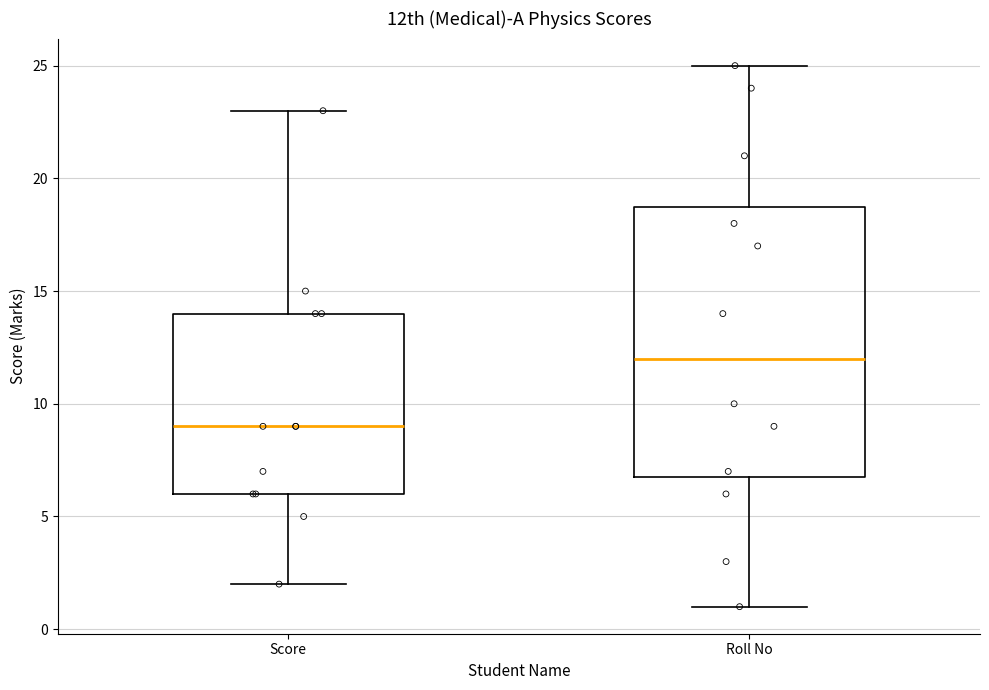

Reading left to right, transcribe this box plot: for each box, give where its median line is, the range the box spans, and where its two whiskers end, as read against the y-axis. The values are not printed on the chart, so give them approximately, as read against the axis.

Score: median 9, box 6 to 14, whiskers 2 to 23
Roll No: median 12, box 7 to 19, whiskers 1 to 25